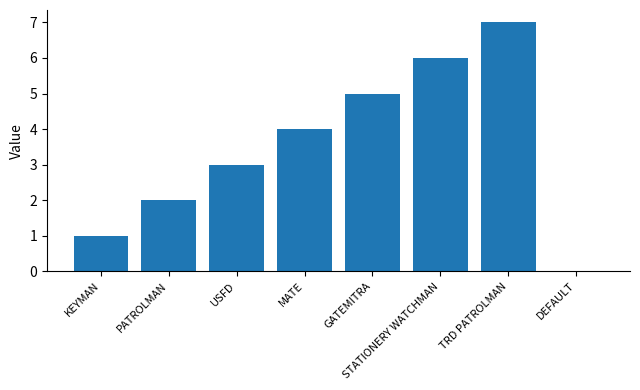

How many series are shown in this chart?

1